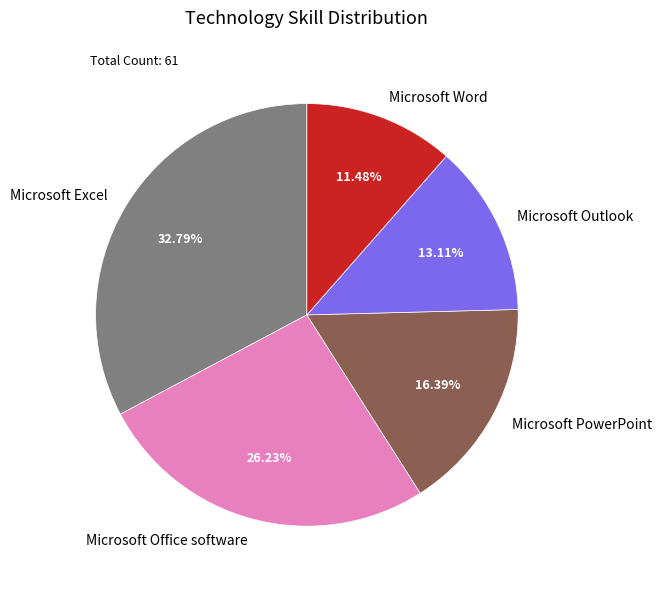

To the nearest percent, what is the difference between the largest and smallest slice percentages?

21%